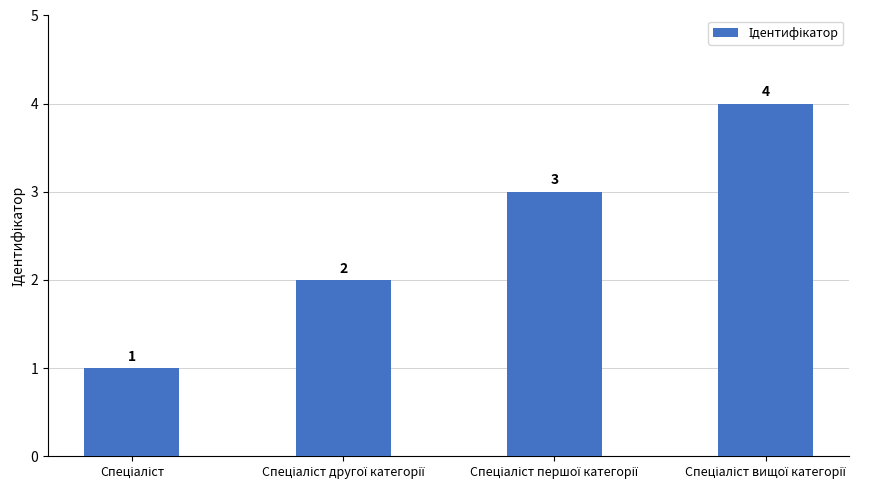

Count the number of categories in the chart.

4